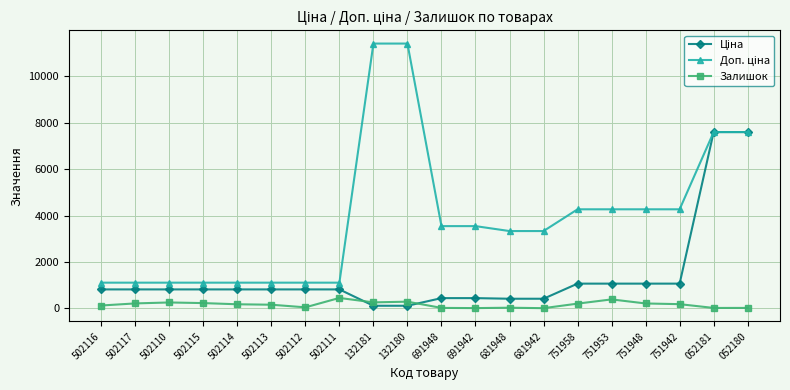

True or false: Залишок has more than 1 interior local peaks.

True